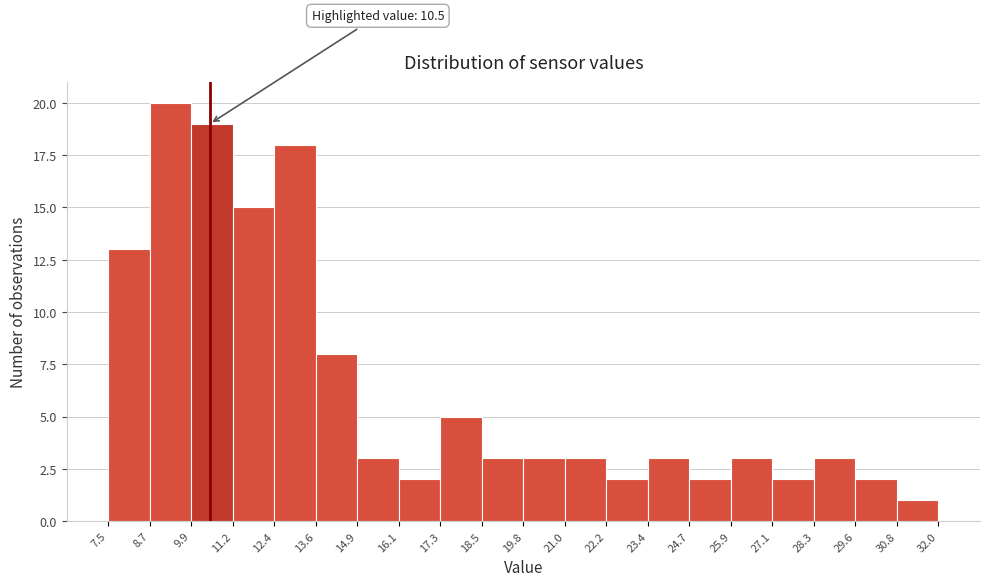

Over which range of the x-axis is the bar tallest?

8.7 to 9.9